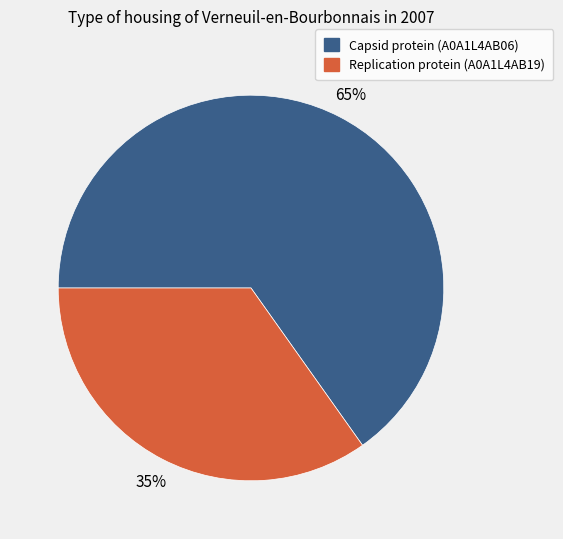

Do Capsid protein (A0A1L4AB06) and Replication protein (A0A1L4AB19) together represent more than half of the pie?

Yes